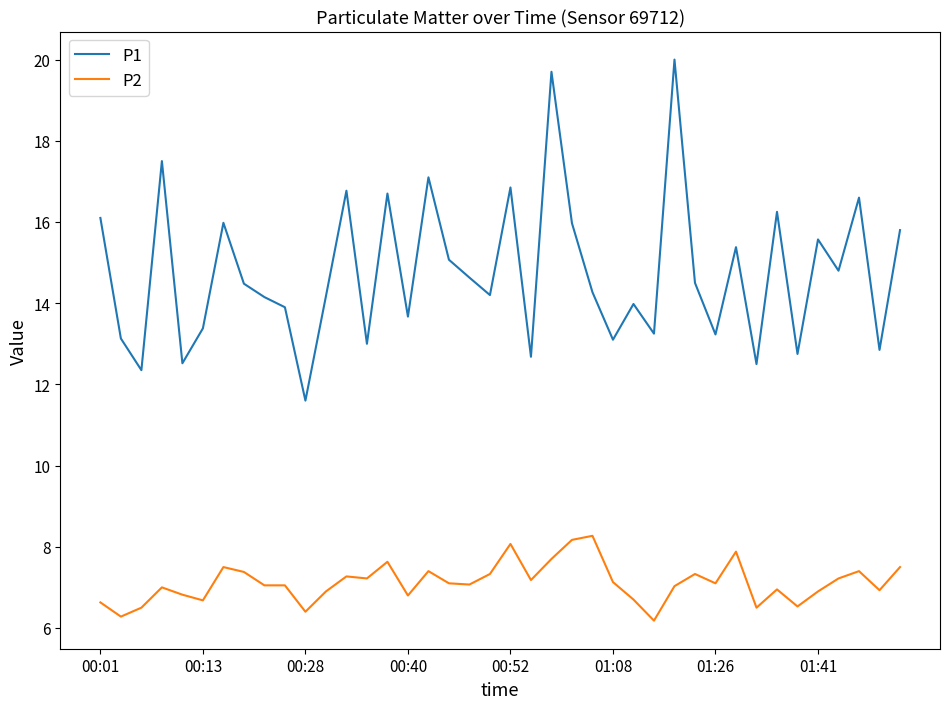

Count the number of data series in this chart.

2